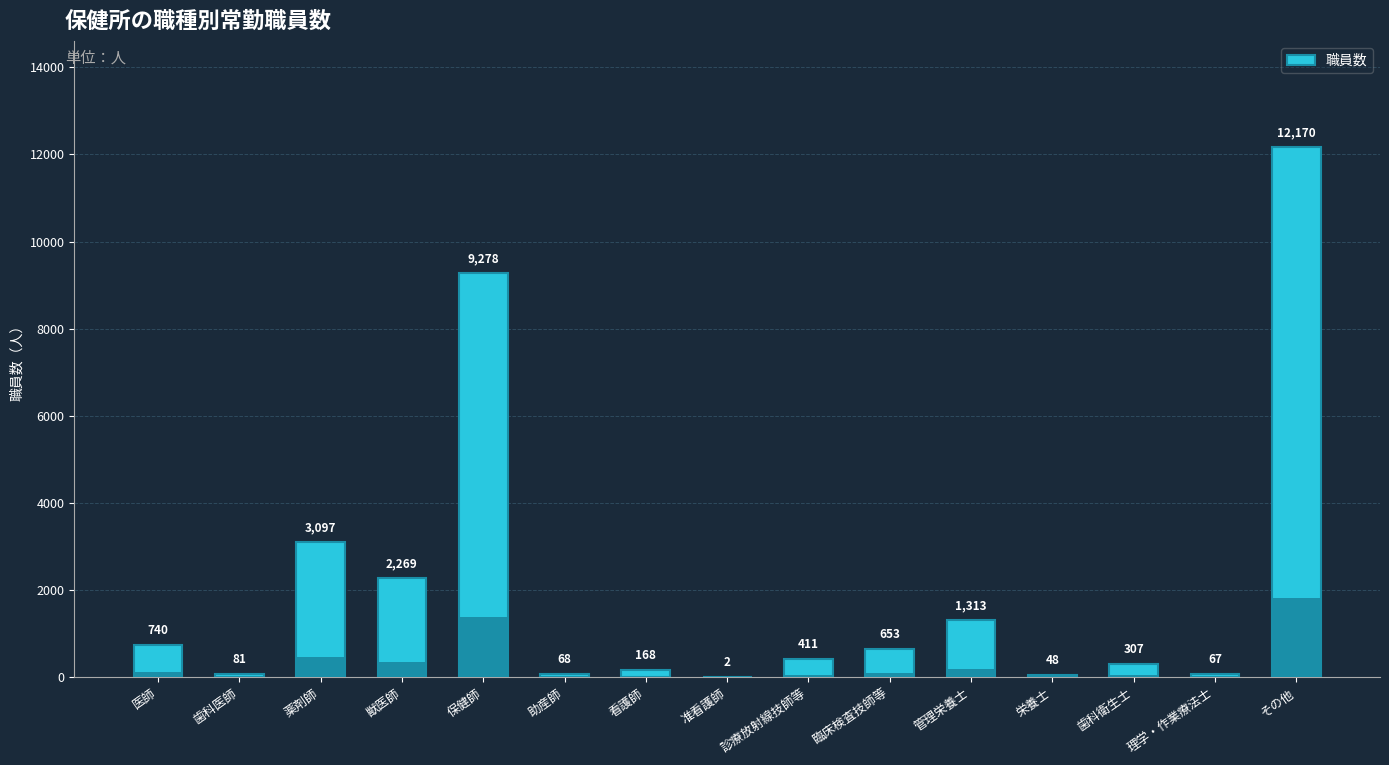

Is it true that the value at 看護師 is 168?

True